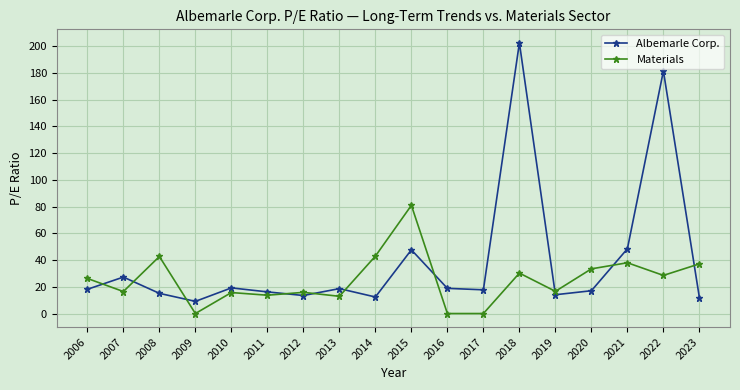

What is the value of the Albemarle Corp. point at the 11th from the left?

18.8